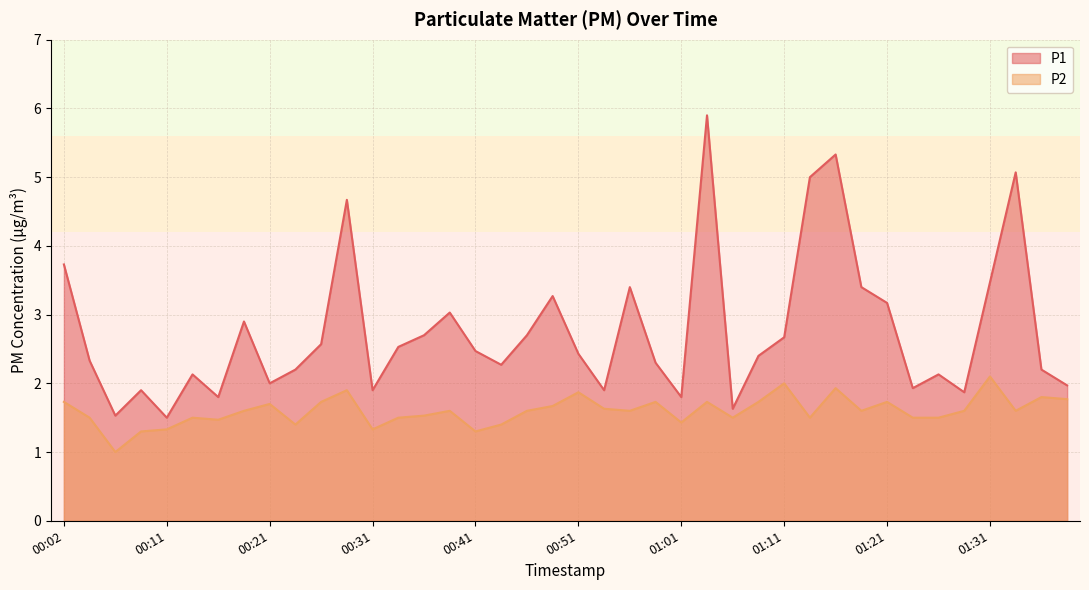

At which category does P1 reach its first local valley?

00:07